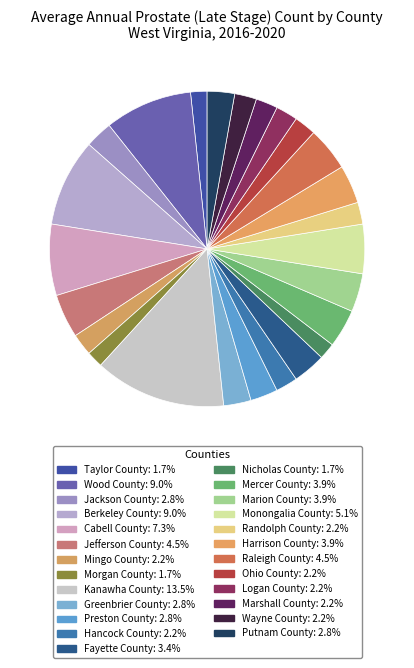

What is the smallest slice in the pie chart?

Taylor County